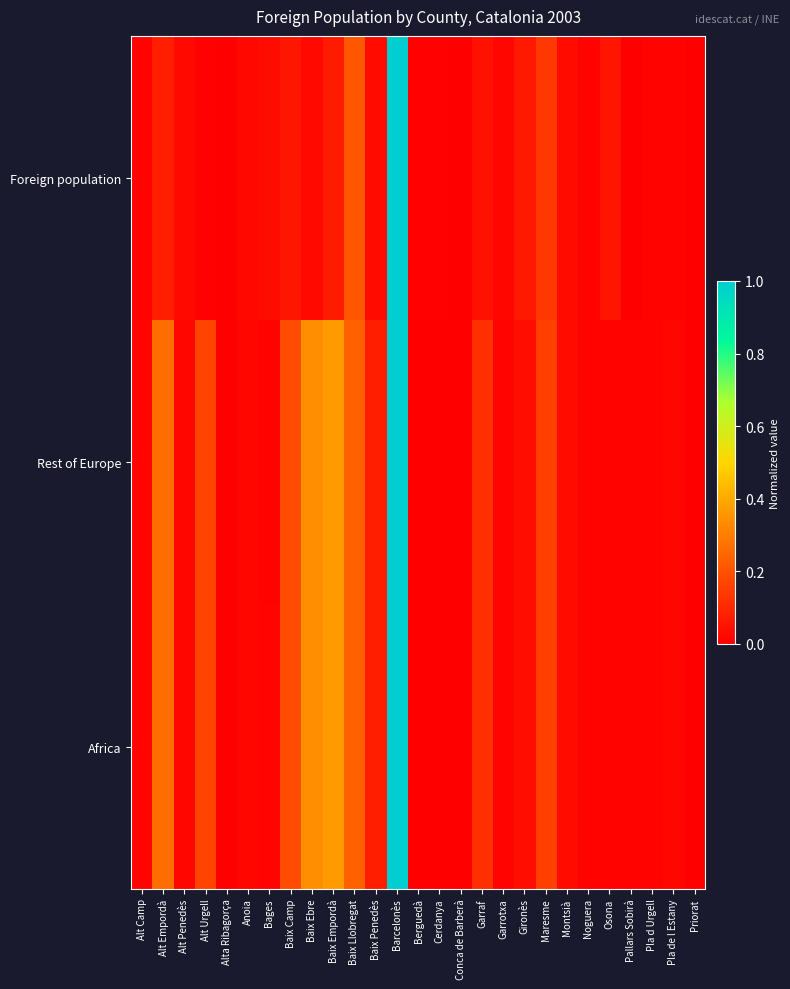

Which has a higher value, Gironès or Cerdanya?

Gironès